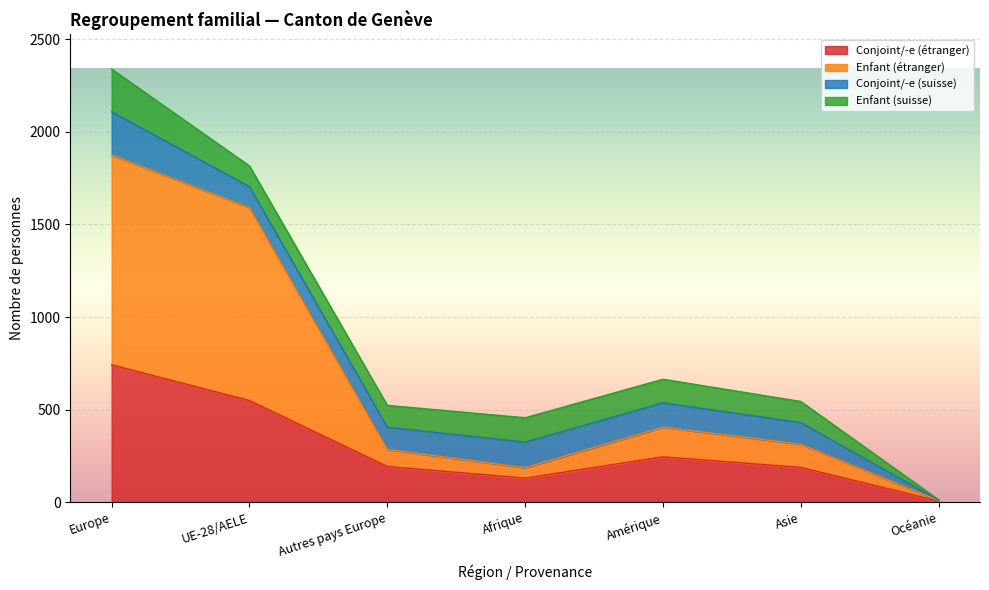

What is the average value of the Conjoint/-e (étranger) series?

293